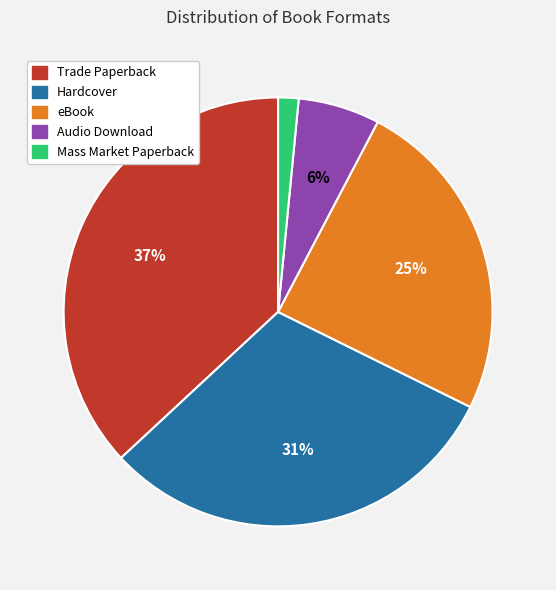

Which category has the smallest portion of the pie?

Mass Market Paperback